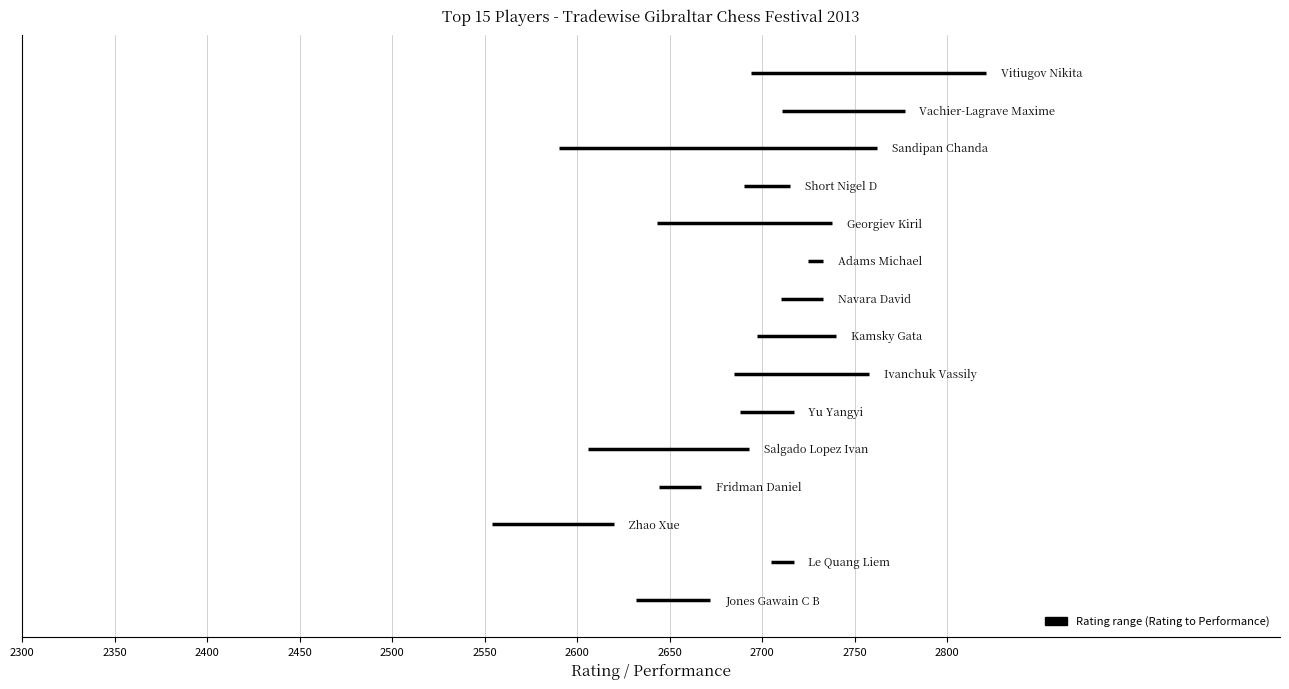

What is the label of the 12th bar from the left?

Fridman Daniel